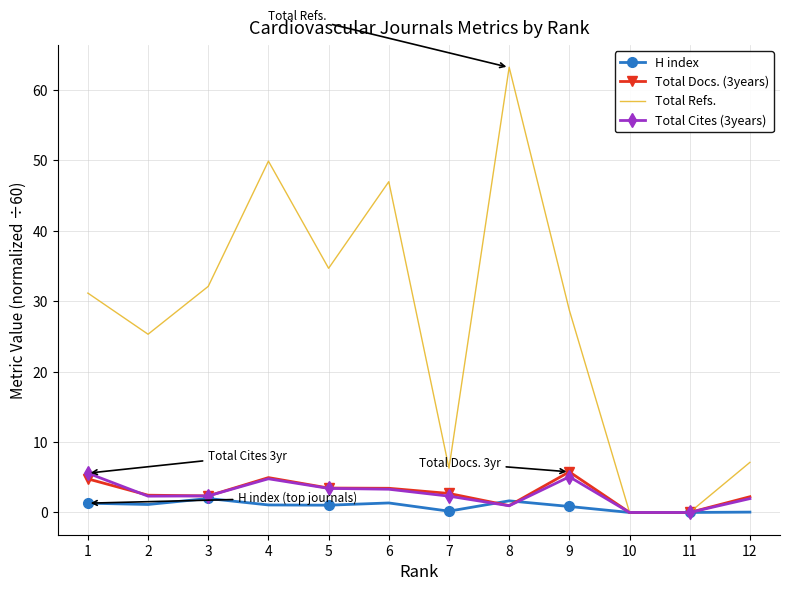

True or false: Total Docs. (3years) and Total Cites (3years) cross at least once.

True